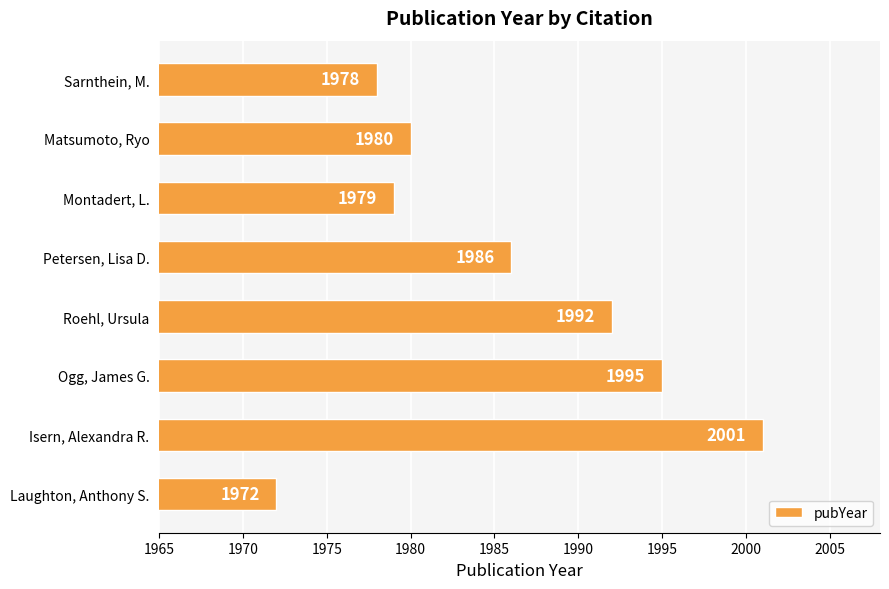

Reading top to bottom, list all the values displayed in this chart.

Sarnthein, M.=1978	Matsumoto, Ryo=1980	Montadert, L.=1979	Petersen, Lisa D.=1986	Roehl, Ursula=1992	Ogg, James G.=1995	Isern, Alexandra R.=2001	Laughton, Anthony S.=1972